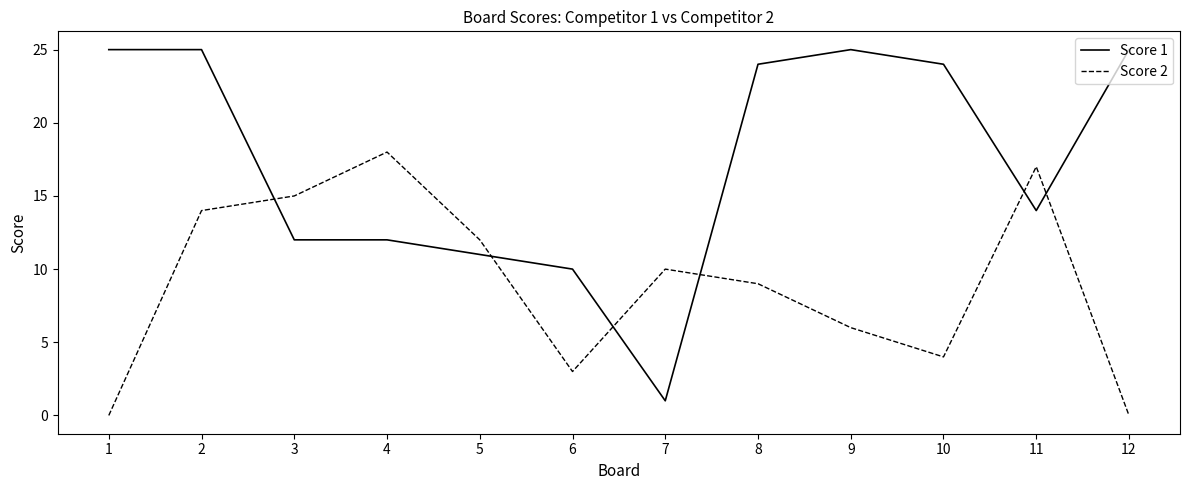

At which category does Score 2 reach its first local valley?

6